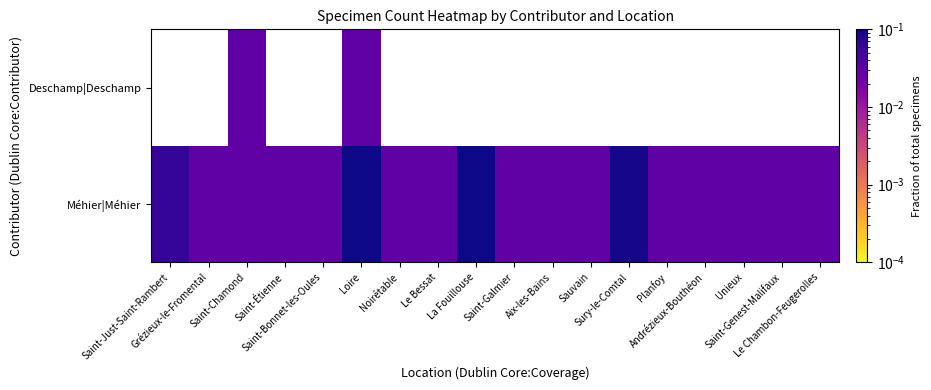

Which series has the largest range (max minus min)?

Méhier|Méhier